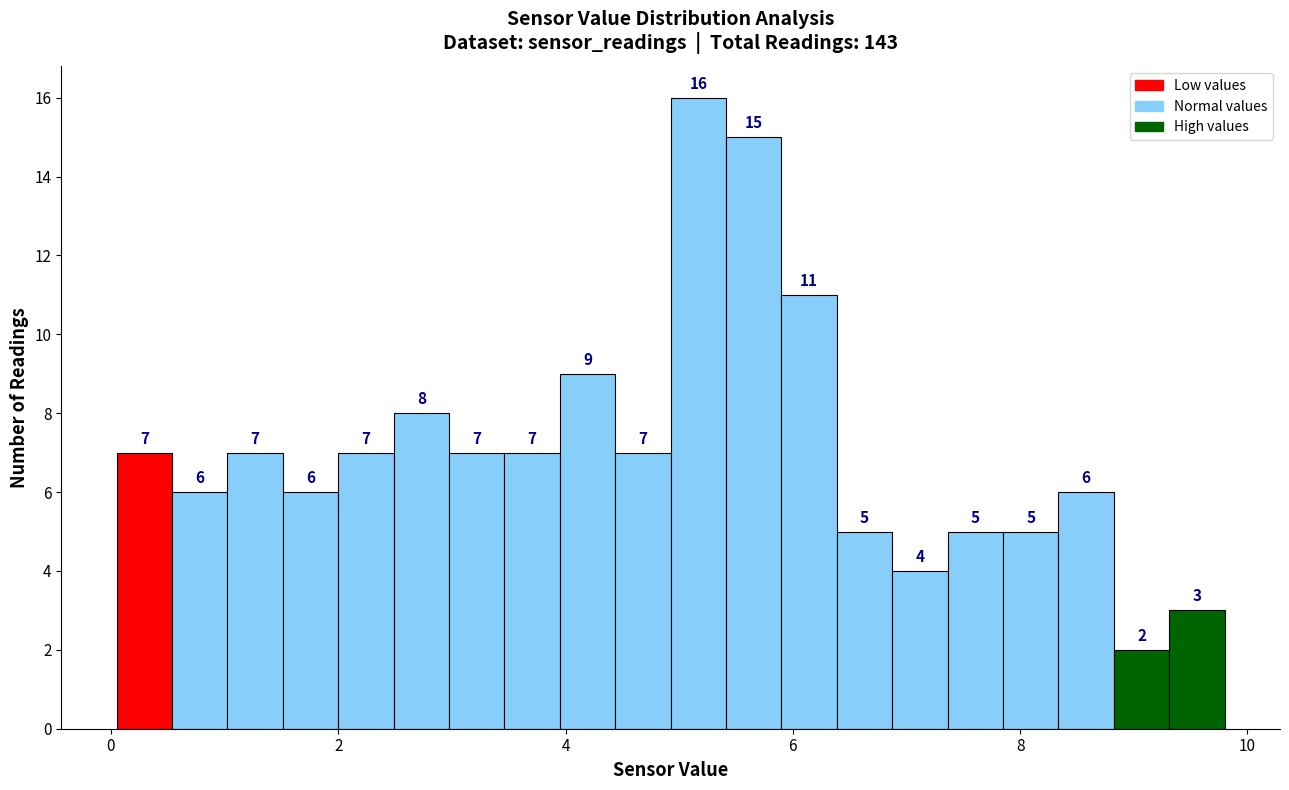

Around what value on the x-axis is the tallest bar? Give the approximate position of its centre, as read against the axis.

5.2